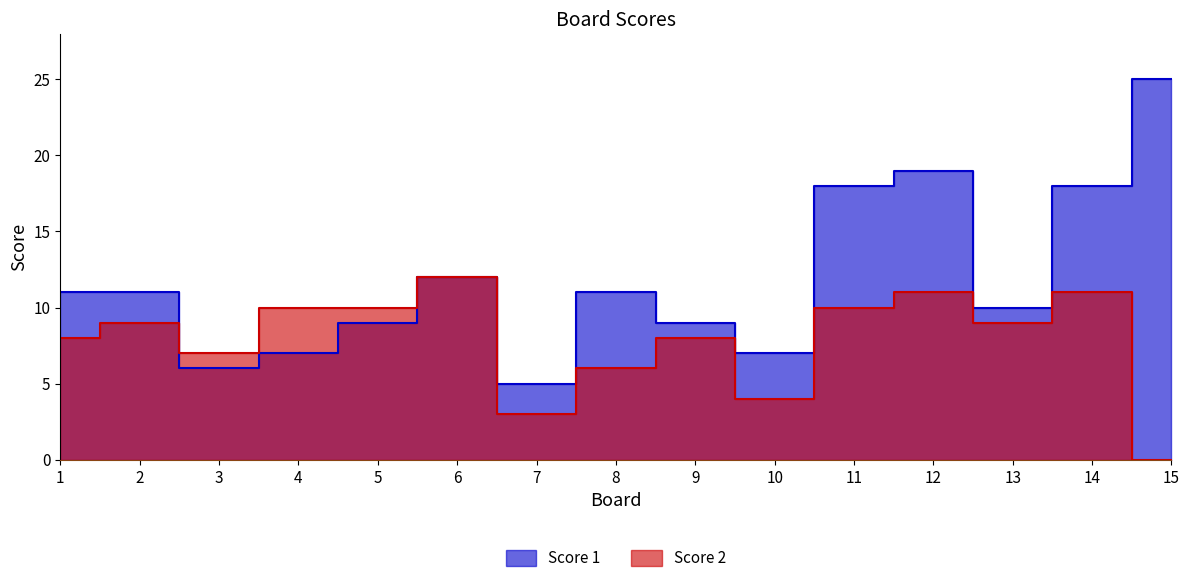

At which label is Score 1 closest to 15?

6